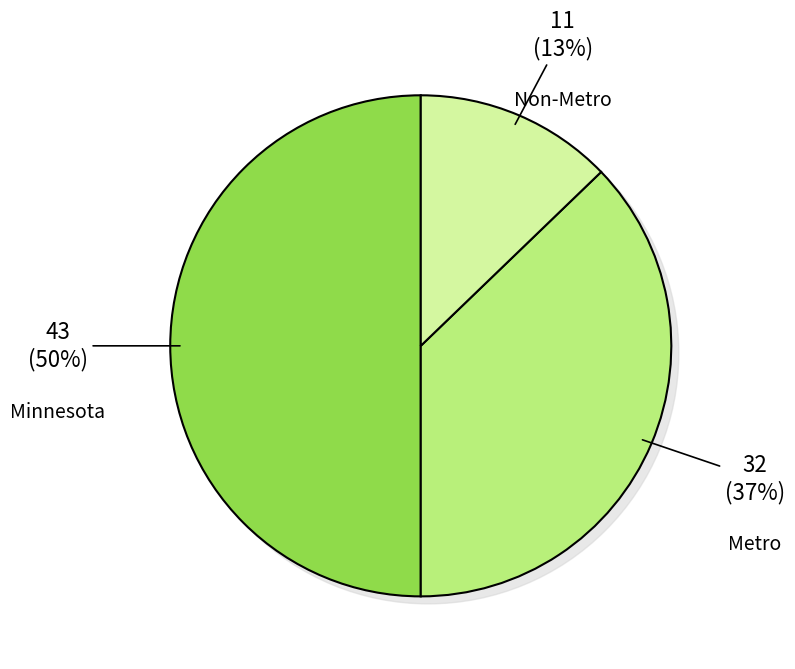

Rank the categories by value from lowest to highest.

Non-Metro, Metro, Minnesota